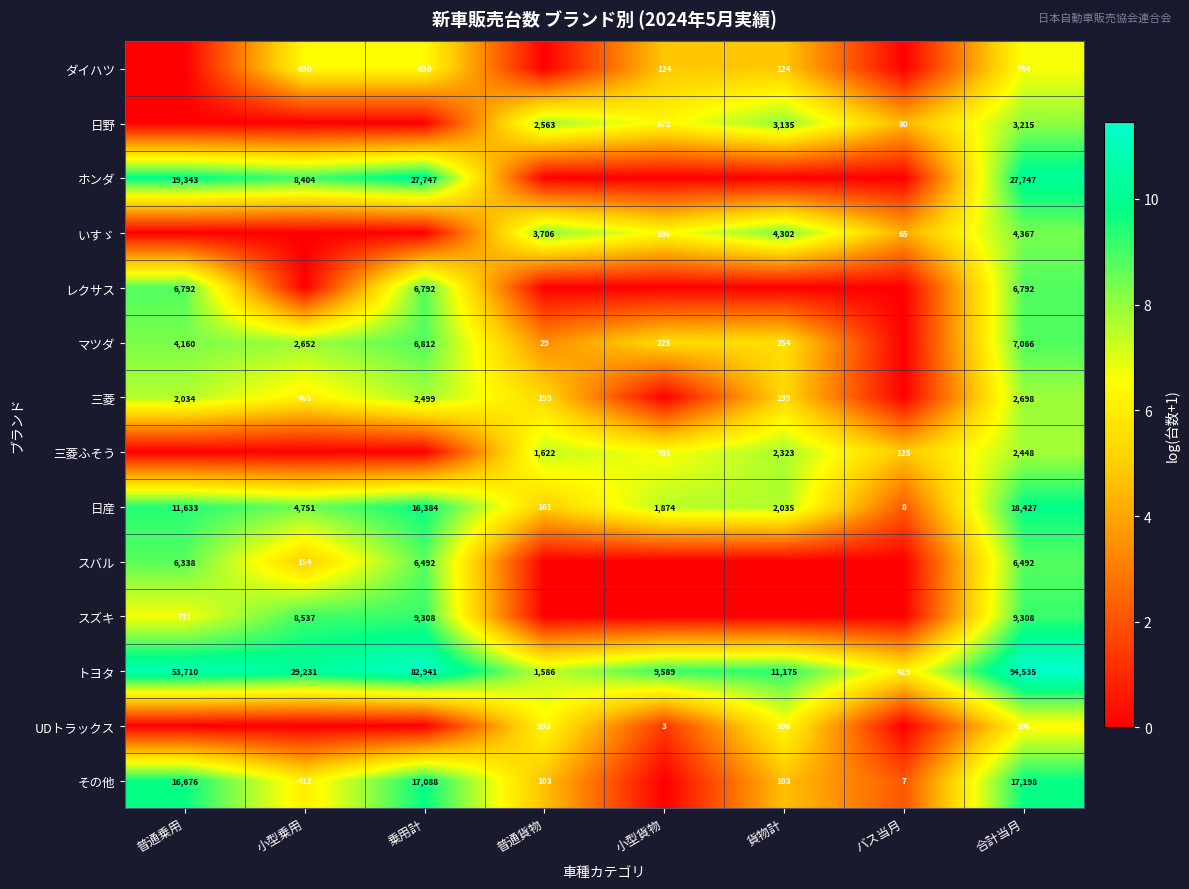

Is the value of スズキ at 小型乗用 greater than the value of トヨタ at 小型乗用?

No